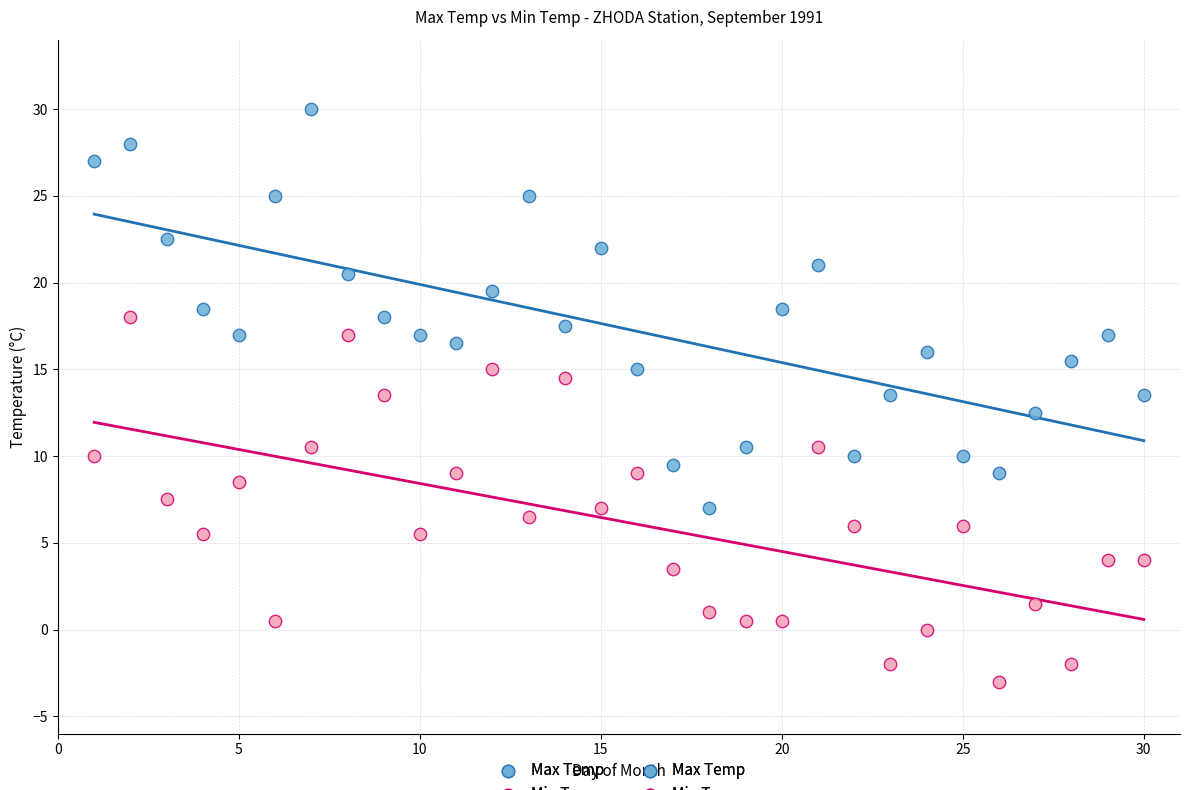

Across all data points, what is the range of X values (max minus min)?

29.0